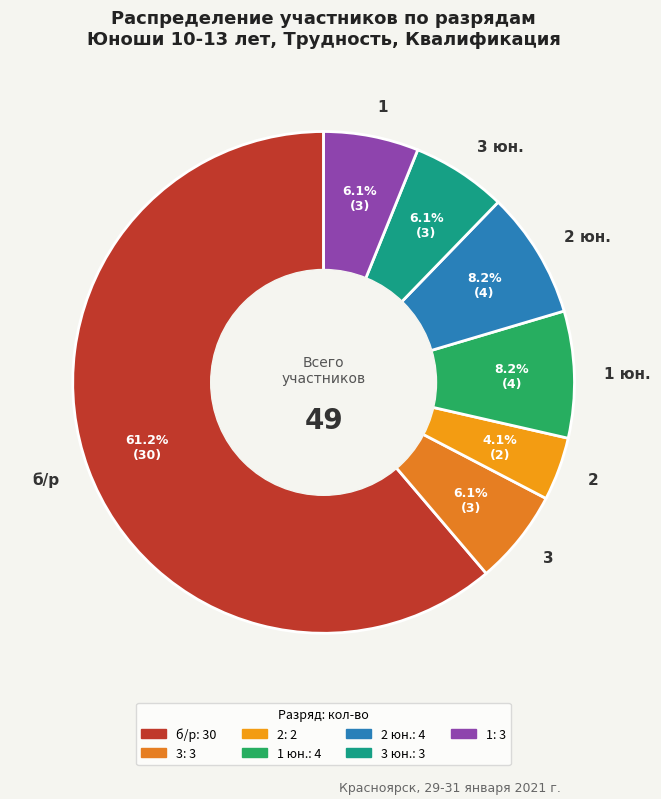

How much of the chart is everything except 3 юн.?

93.9%